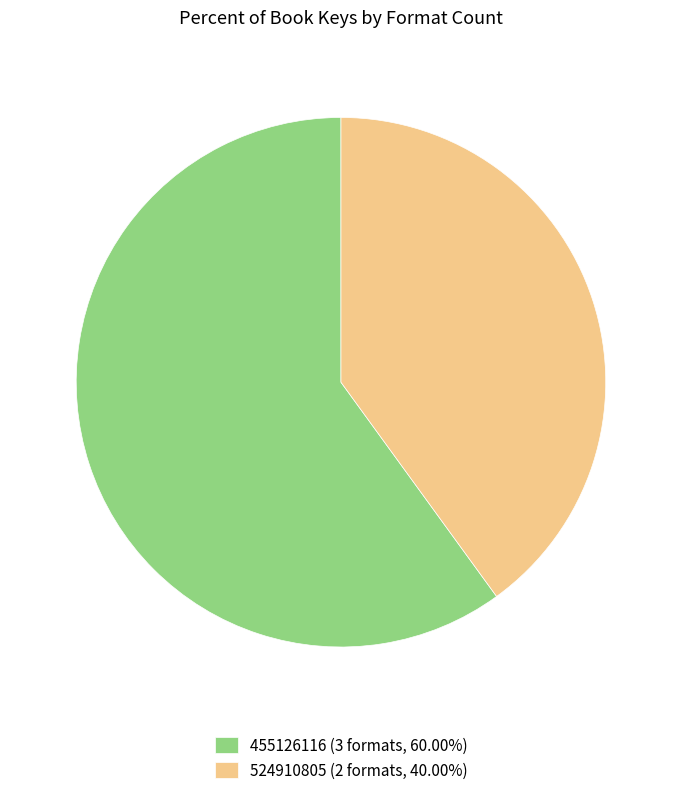

Combined, do 524910805 (2 formats, 40.00%) and 455126116 (3 formats, 60.00%) account for over 50%?

Yes